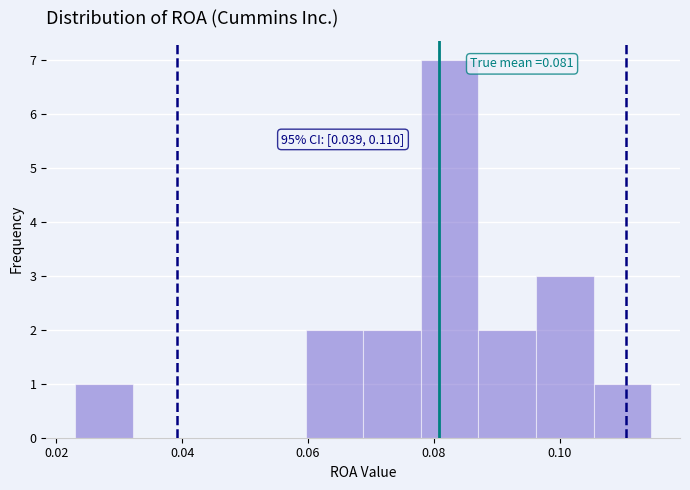

Which range on the x-axis has the tallest bar?

0.078 to 0.088